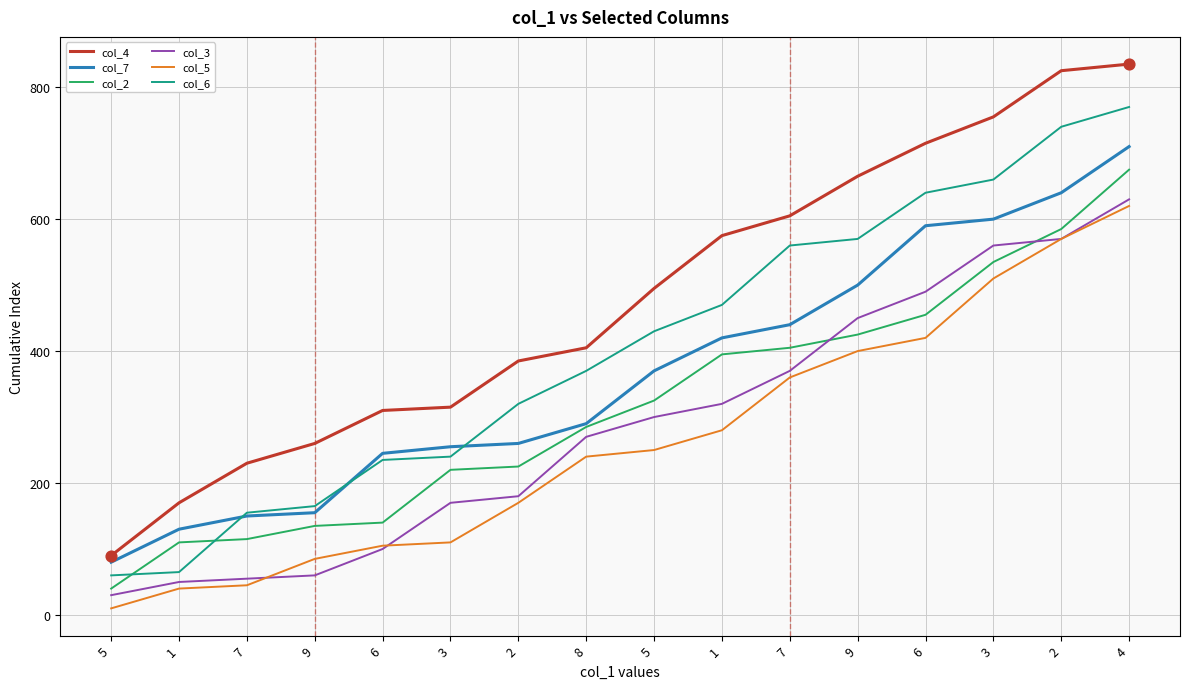

Does the chart have visible grid lines?

Yes